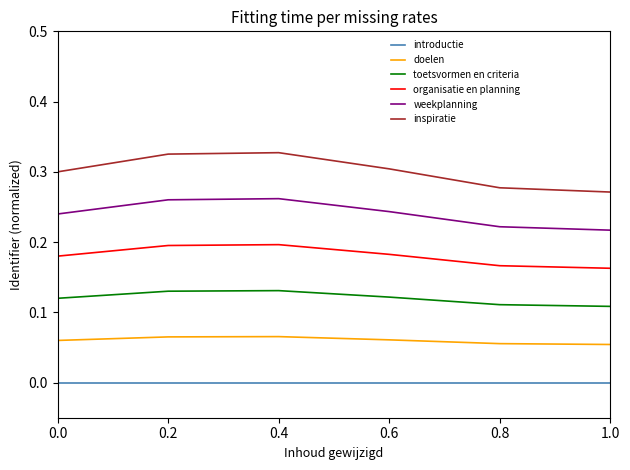

True or false: doelen and toetsvormen en criteria cross at least once.

False